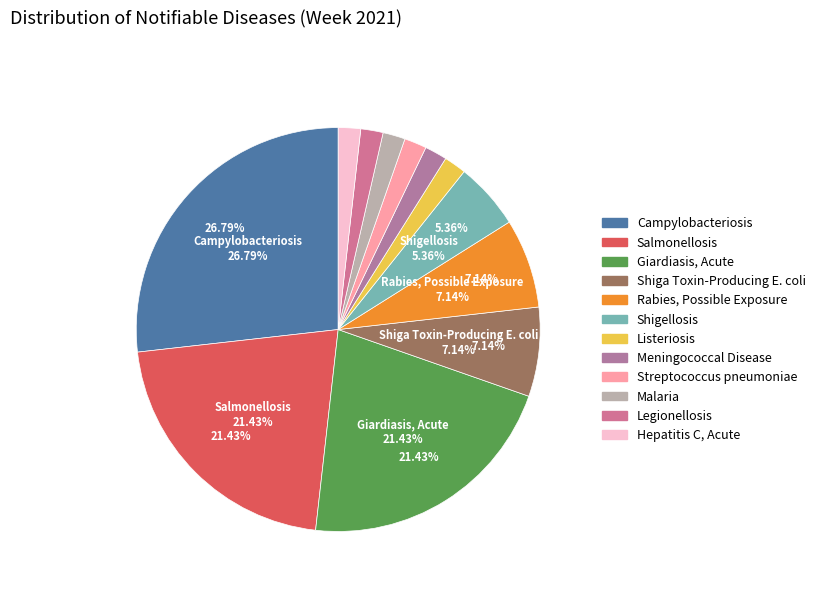

Count the number of slices in the pie.

12